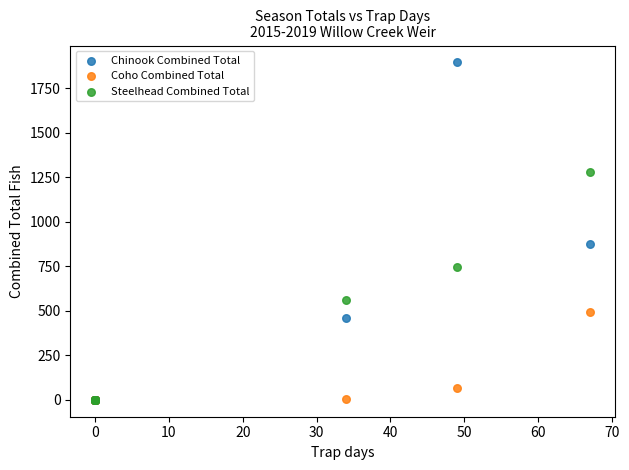

In the Chinook Combined Total series, what Y value is closest to 947?

875